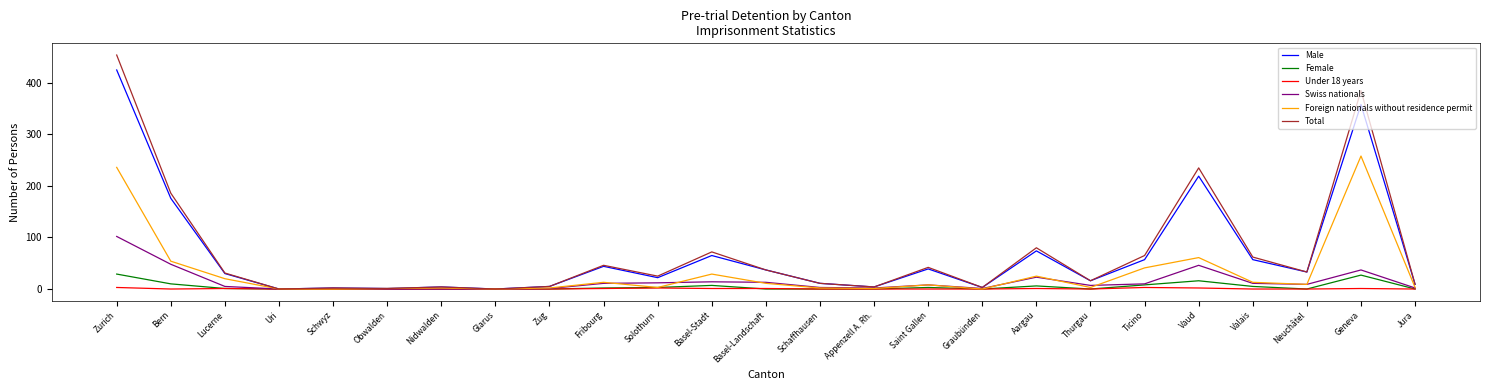

Is this an area chart (filled region under the line)?

No